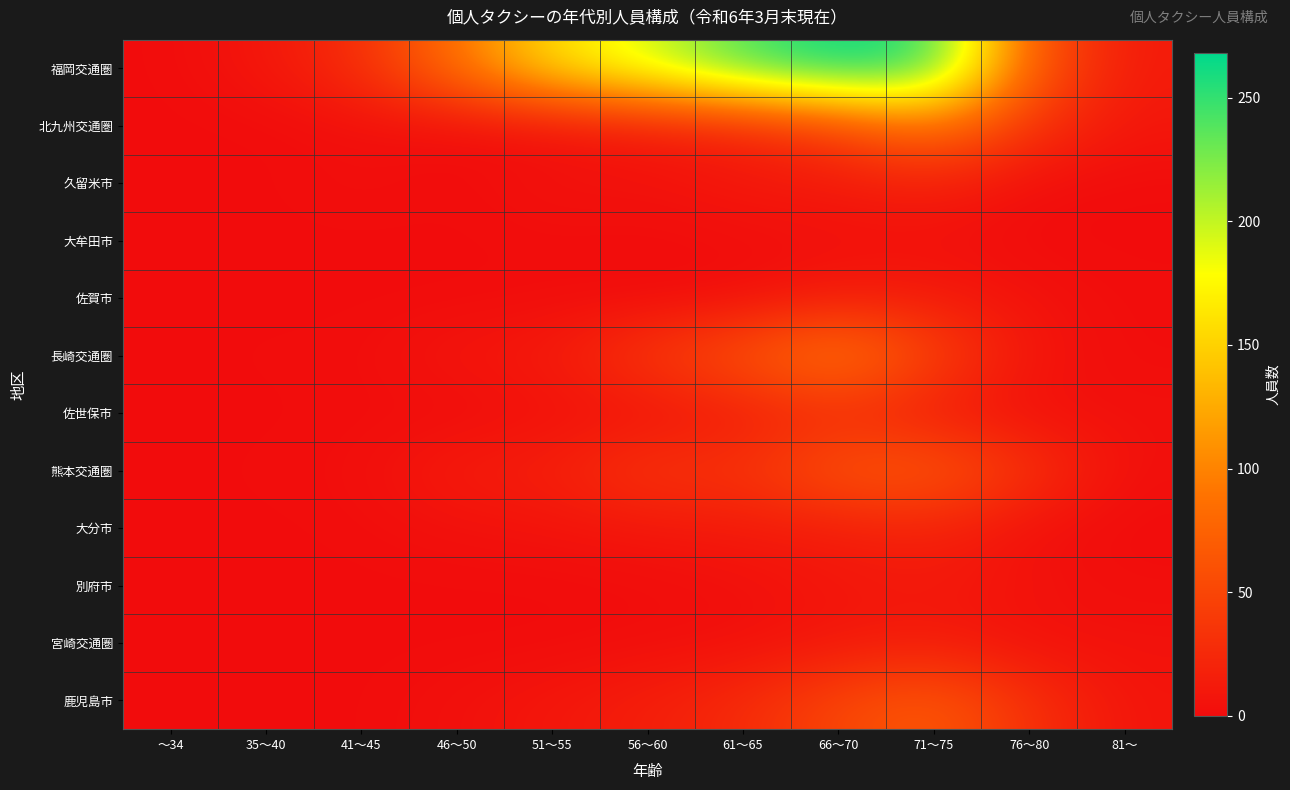

What is the maximum value shown in the chart?

268